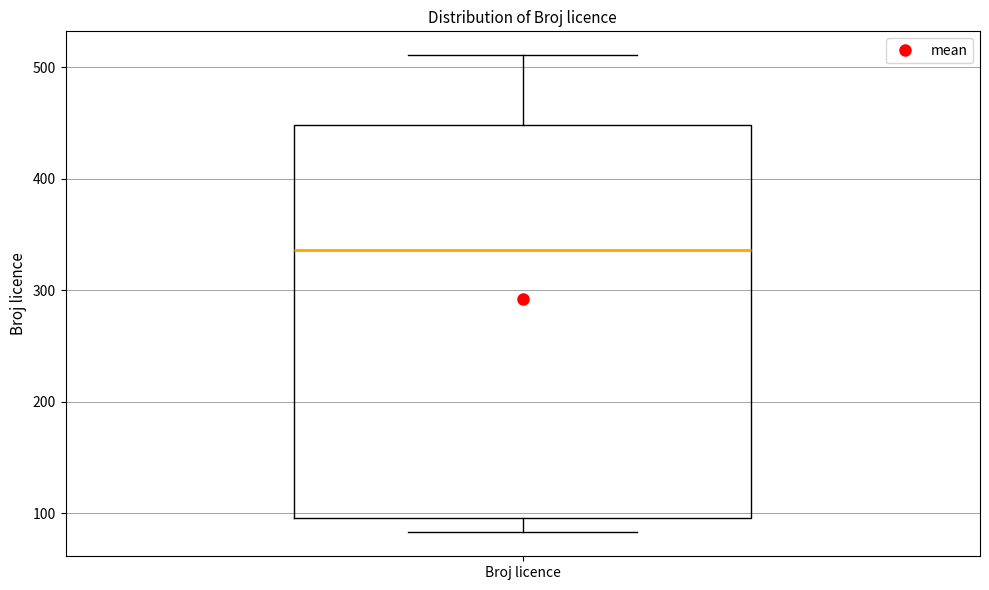

Transcribe this box plot: give where the median line is, the range the box spans, and where the two whiskers end, as read against the y-axis. The values are not printed on the chart, so give them approximately, as read against the axis.

median 340, box 100 to 450, whiskers 80 to 510